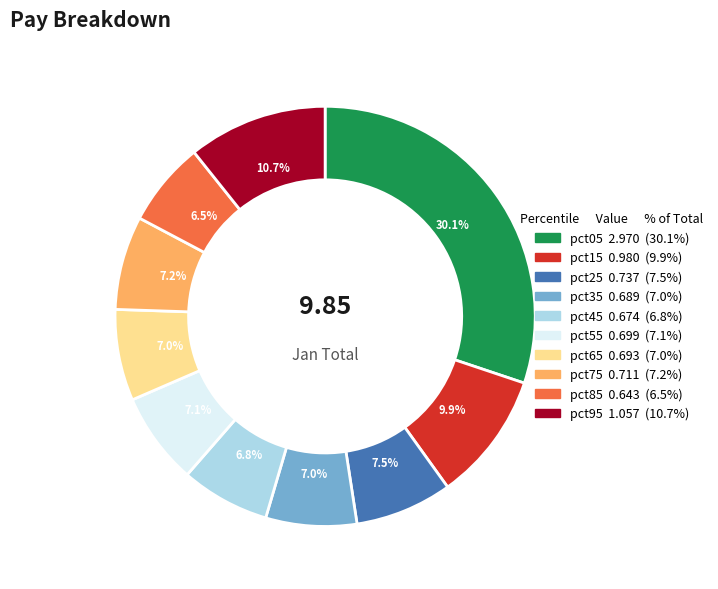

Does pct35 account for over 50% of the chart?

No